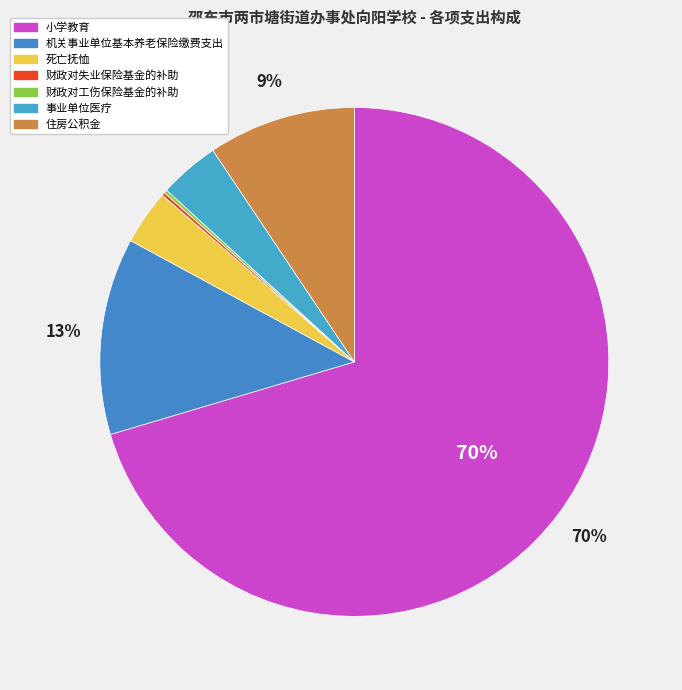

How much of the chart is everything except 机关事业单位基本养老保险缴费支出?

87.5%